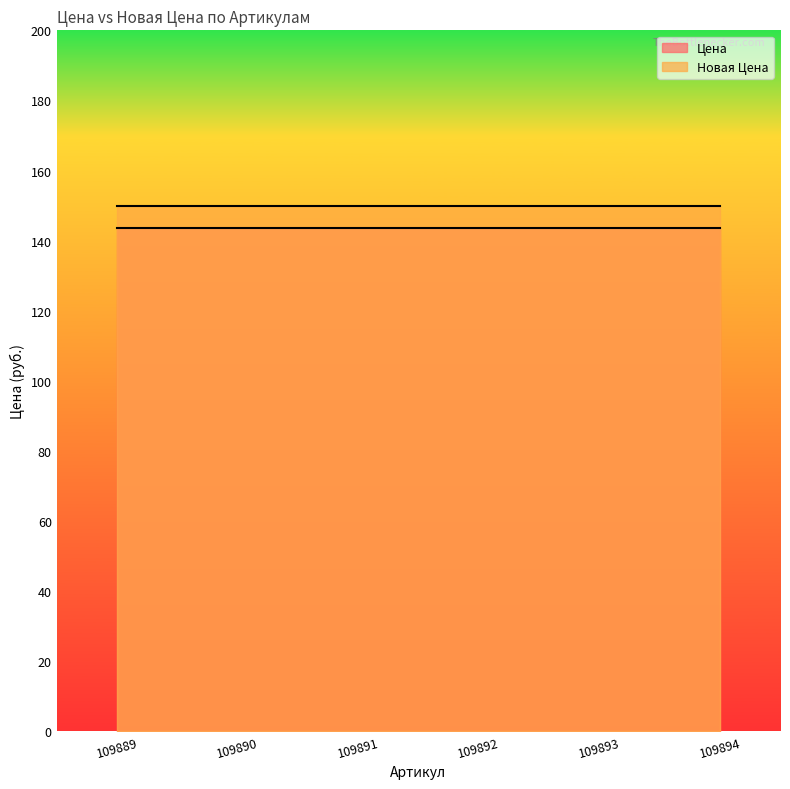

List the labels in order of Цена value, largest first.

109889, 109890, 109891, 109892, 109893, 109894